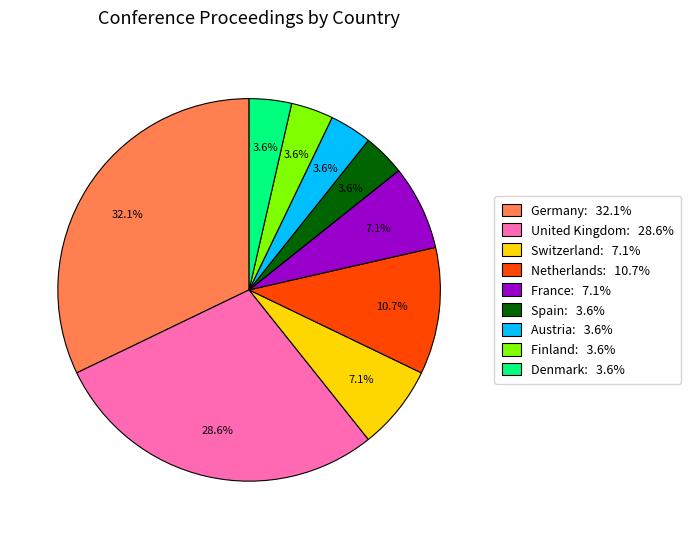

To the nearest percent, what is the combined percentage of Austria and France?

11%